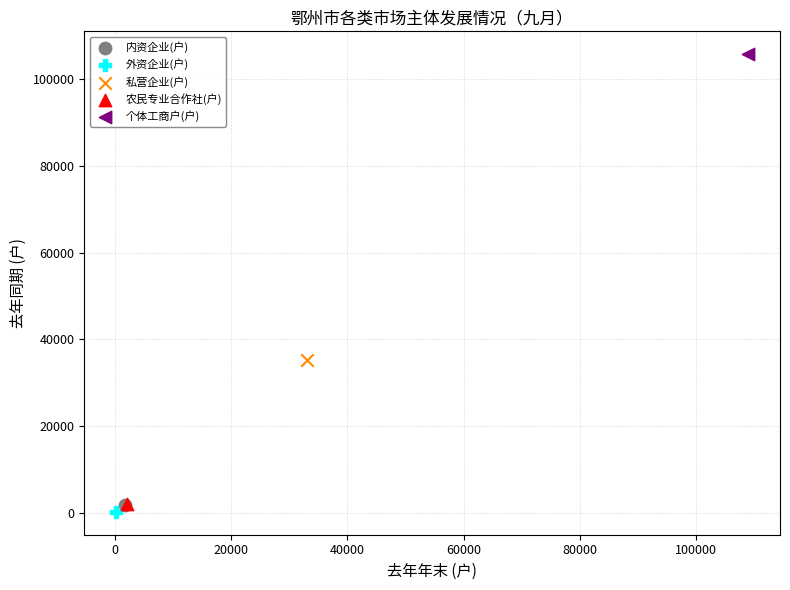

What are all the series names shown in the legend?

内资企业(户), 外资企业(户), 私营企业(户), 农民专业合作社(户), 个体工商户(户)